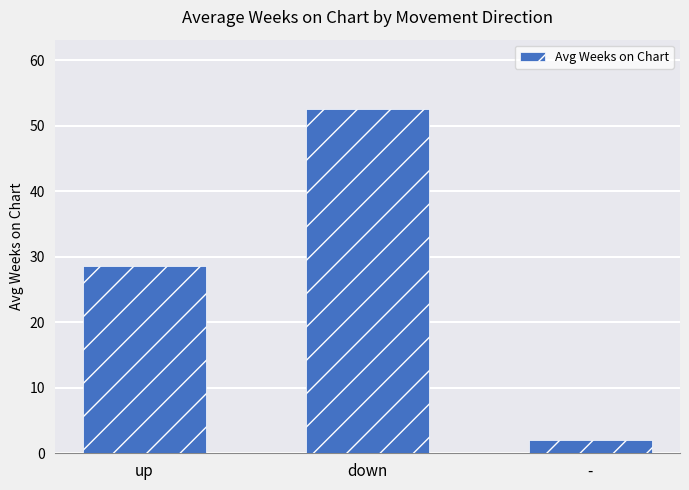

True or false: the data shows 2.0 at -.

True